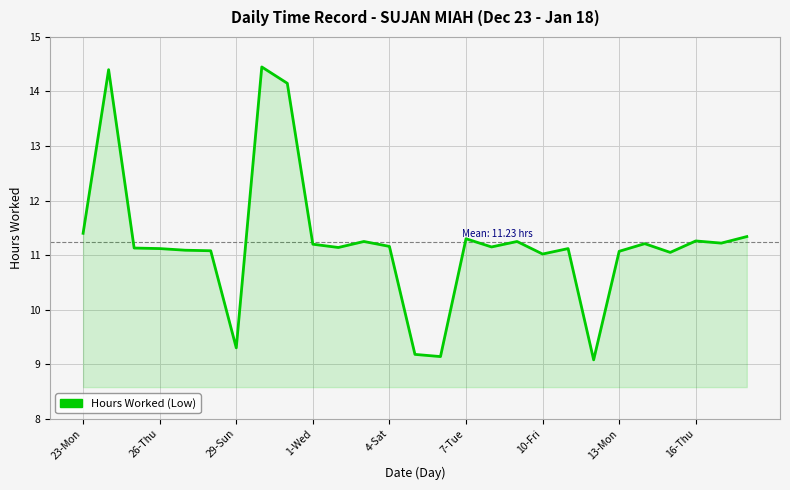

What is the difference between the maximum and minimum values?

5.4